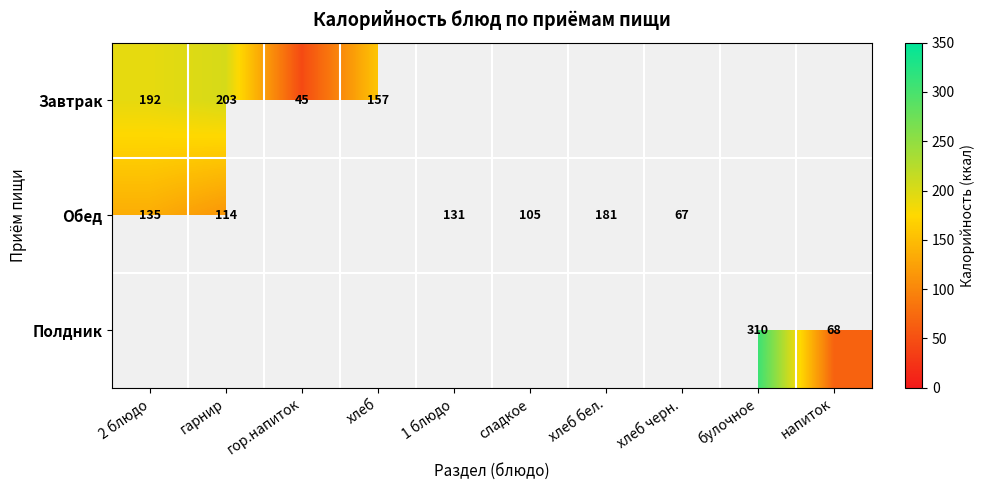

True or false: Обед has a value of 318.7 at хлеб бел..

False